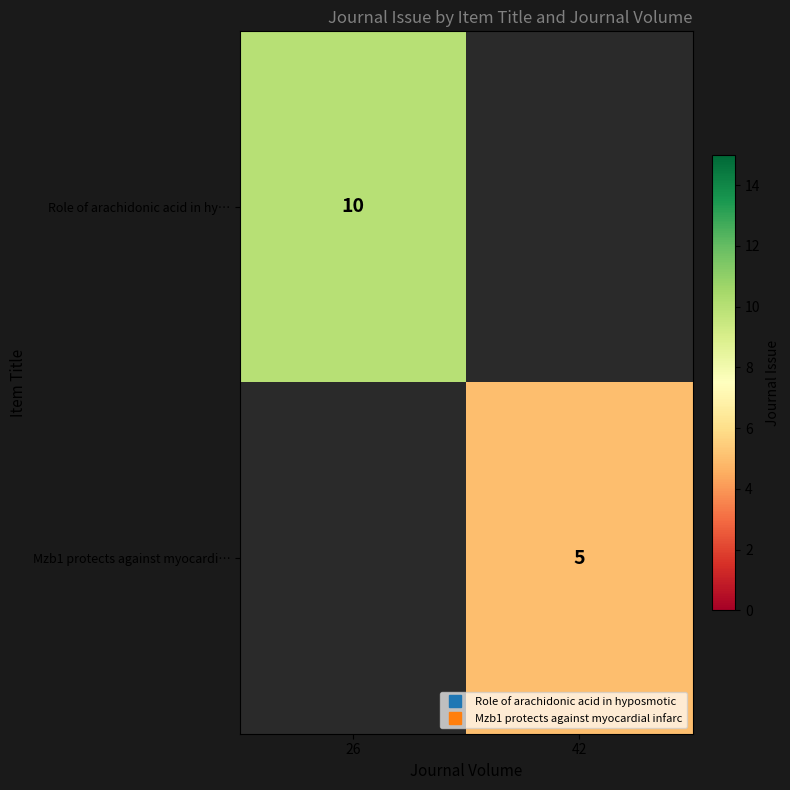

Is the value of Role of arachidonic acid in hy… at 26 greater than the value of Mzb1 protects against myocardi… at 42?

Yes